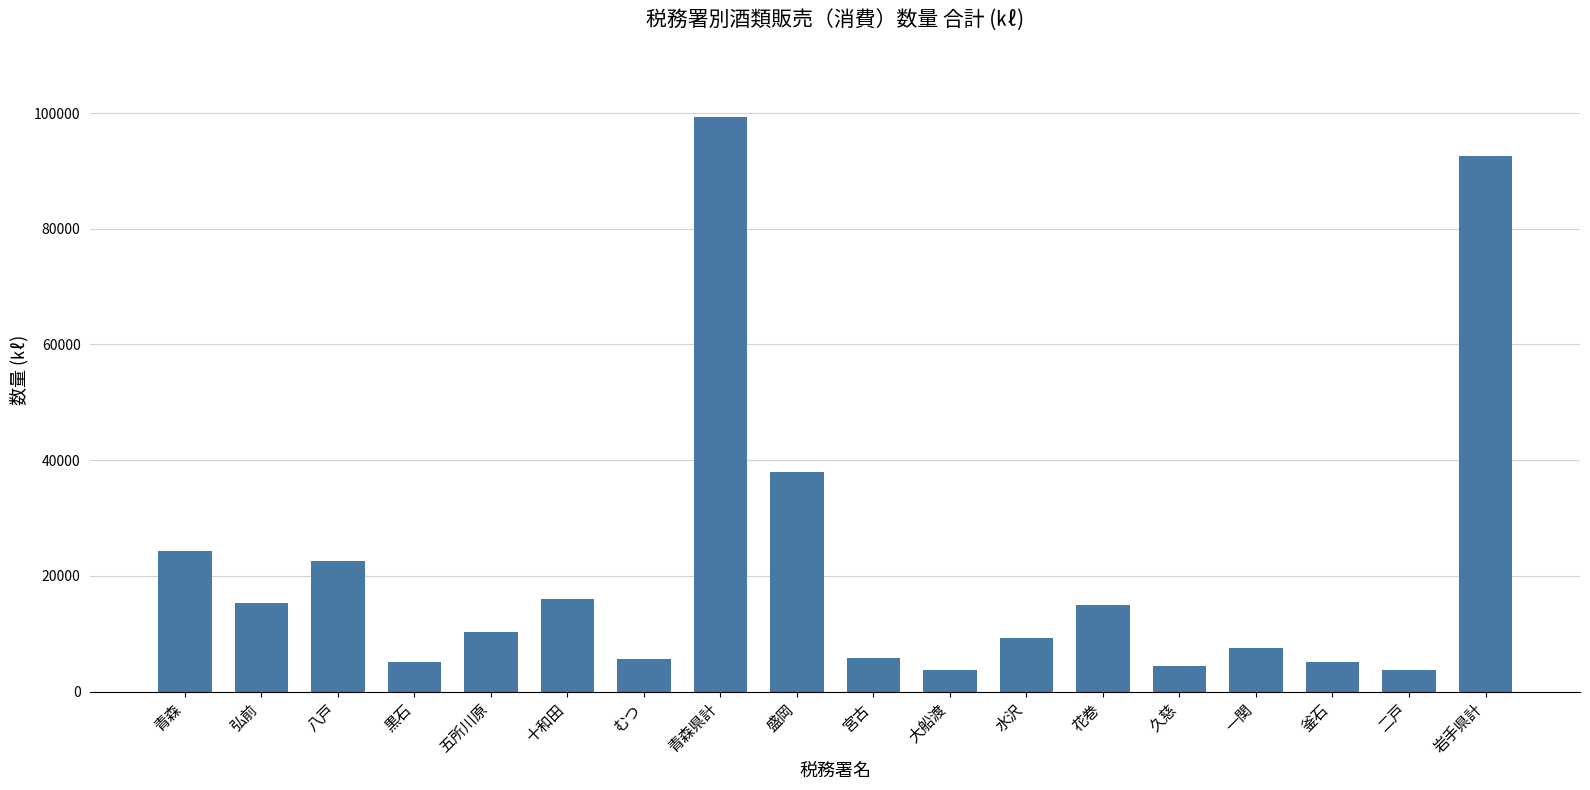

What position from the left is 五所川原?

5